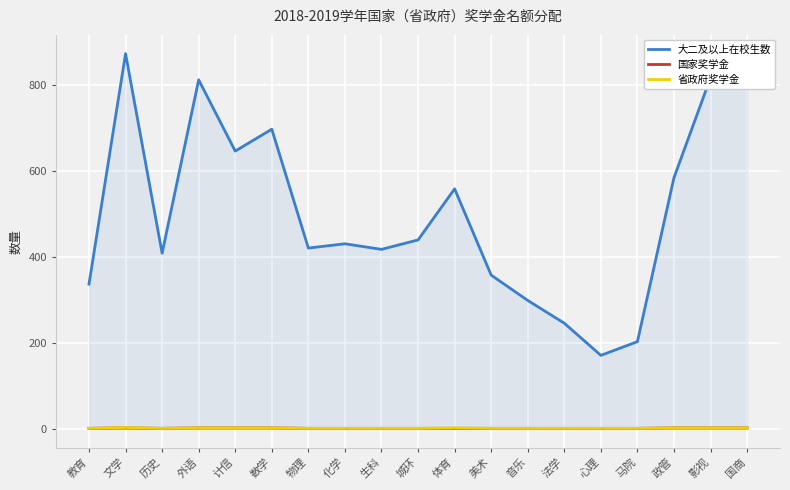

How many distinct data groups are displayed?

3